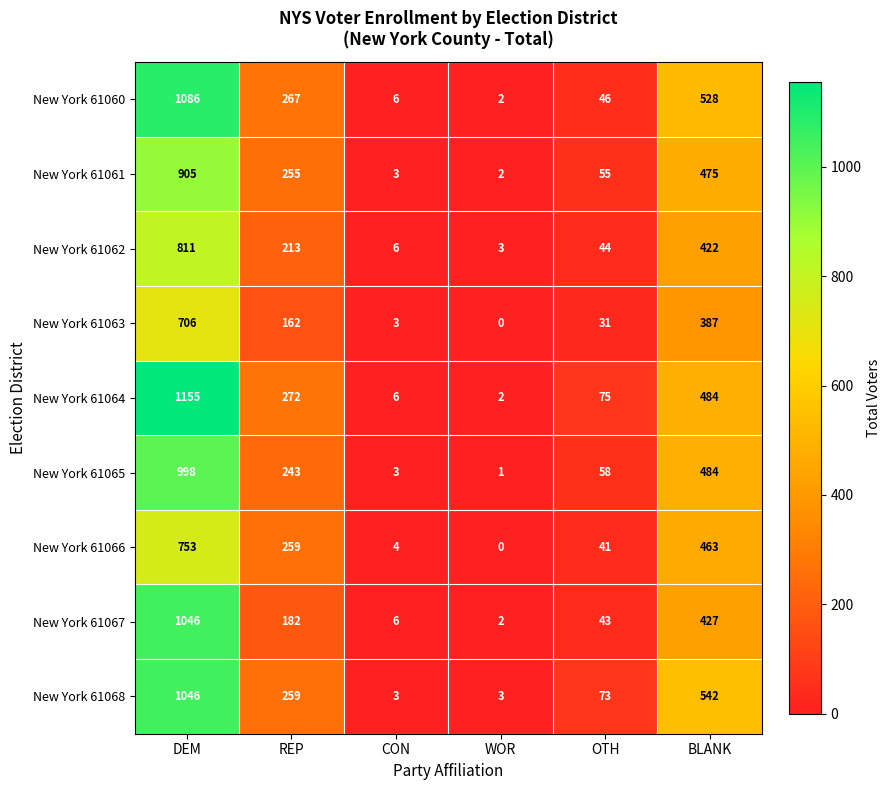

The value of New York 61064 at CON is 9. True or false?

False